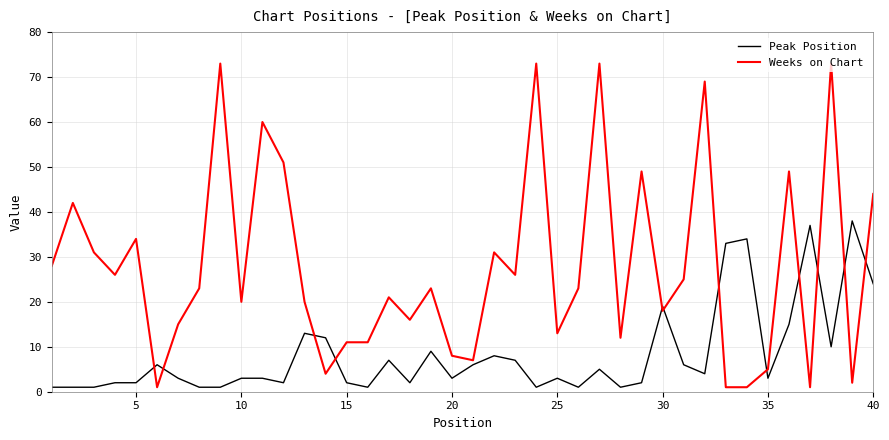

What is the maximum value for Peak Position?

38